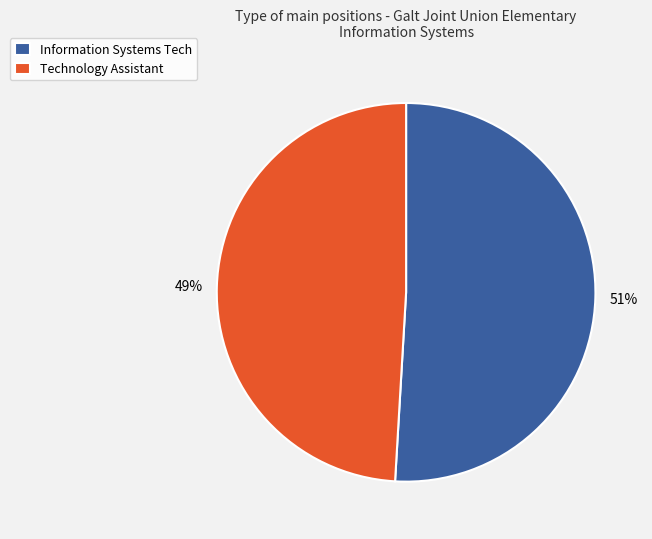

Which category has the biggest portion of the pie?

Information Systems Tech